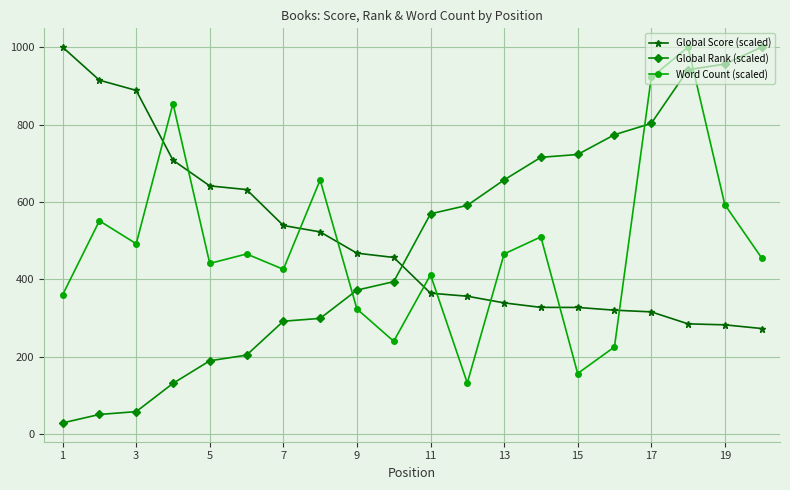

What is the difference between the second highest and second lowest values in the Word Count (scaled) series?

764.7